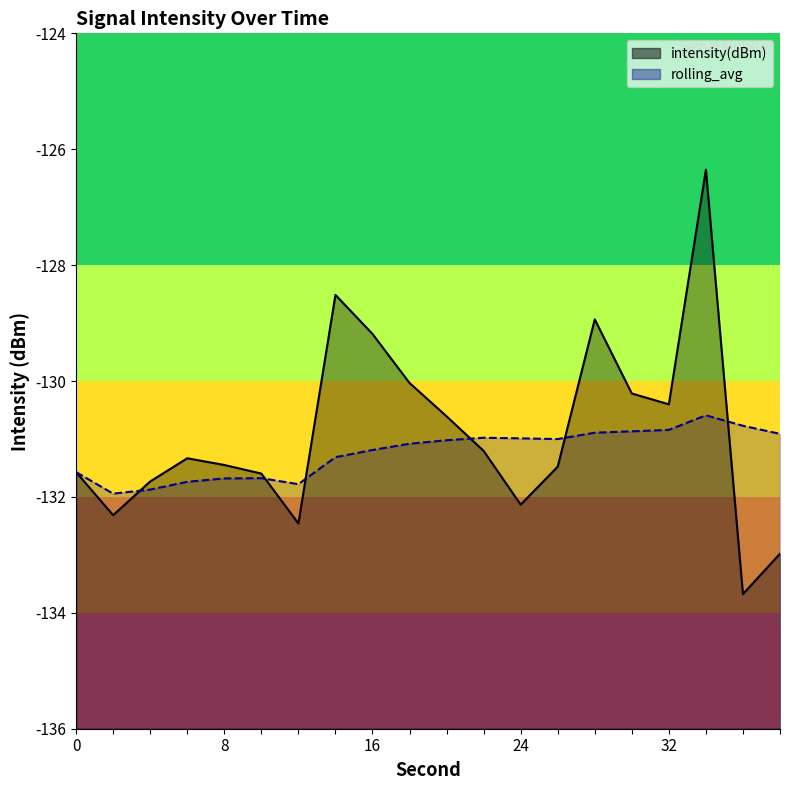

Which series has the widest spread of values?

intensity(dBm)